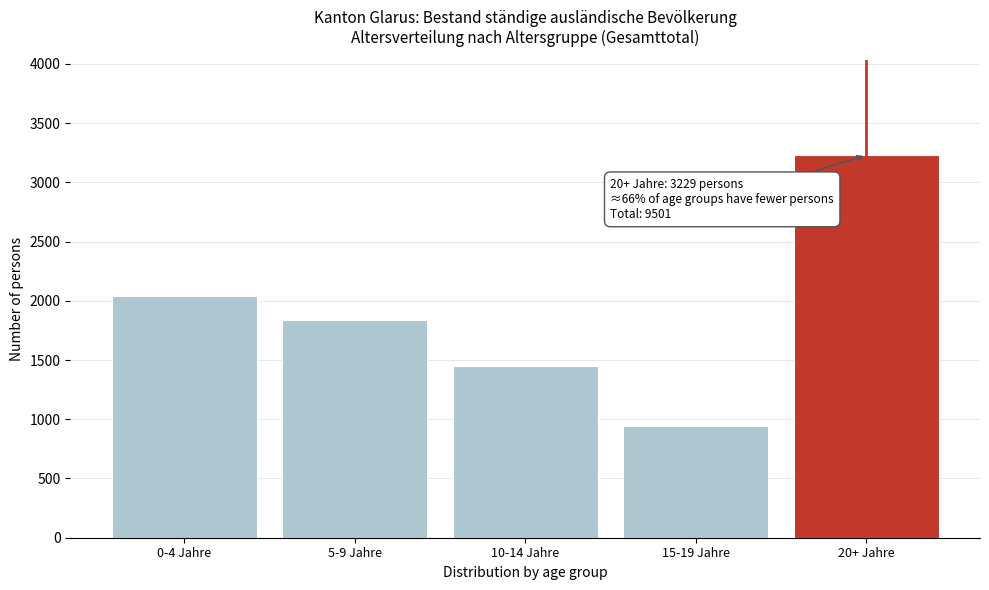

Reading left to right, list all the values displayed in this chart.

0-4 Jahre=2041	5-9 Jahre=1841	10-14 Jahre=1450	15-19 Jahre=940	20+ Jahre=3229